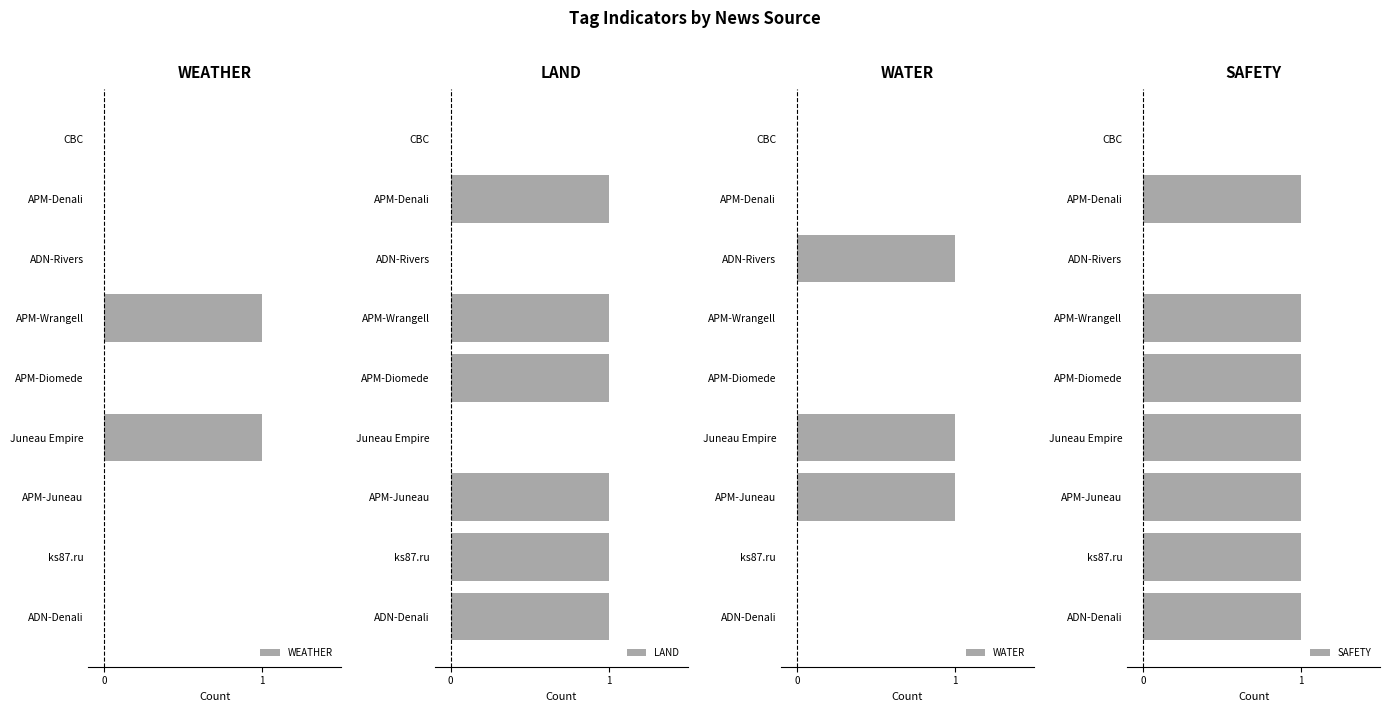

Are the bars grouped side by side (vs. stacked)?

Yes